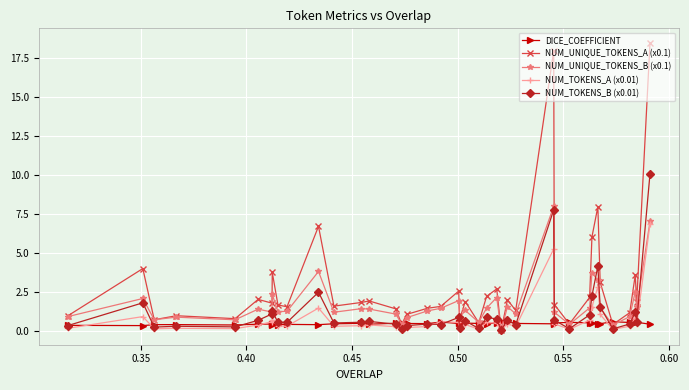

Which series has the largest total across all categories?

NUM_UNIQUE_TOKENS_A (x0.1)